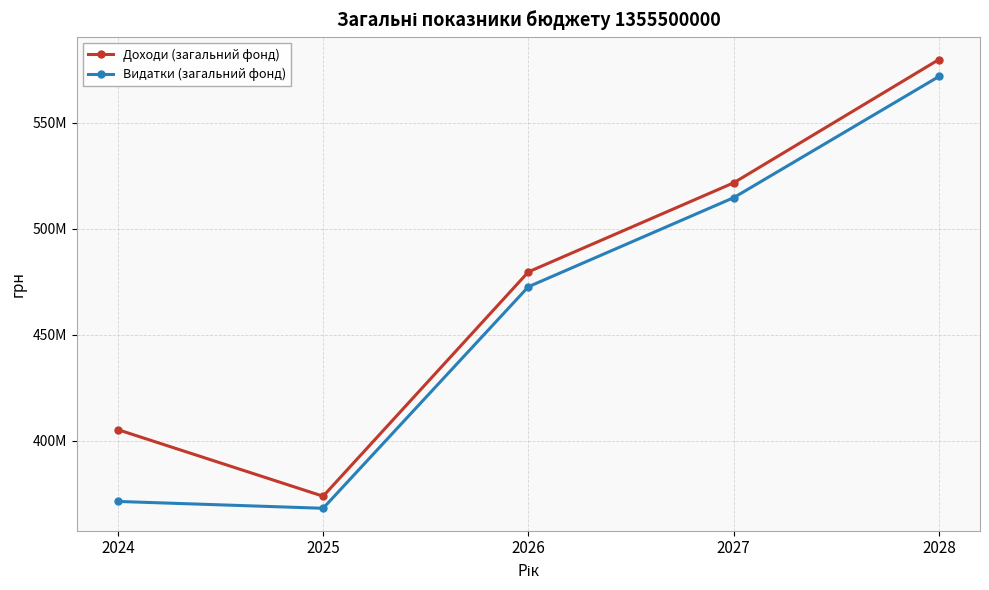

Reading left to right, what are all the values shown in this chart?

Доходи (загальний фонд): 405329756	373956413	479692900	521670800	579787100
Видатки (загальний фонд): 371498656	368272633	472692900	514670800	571787100